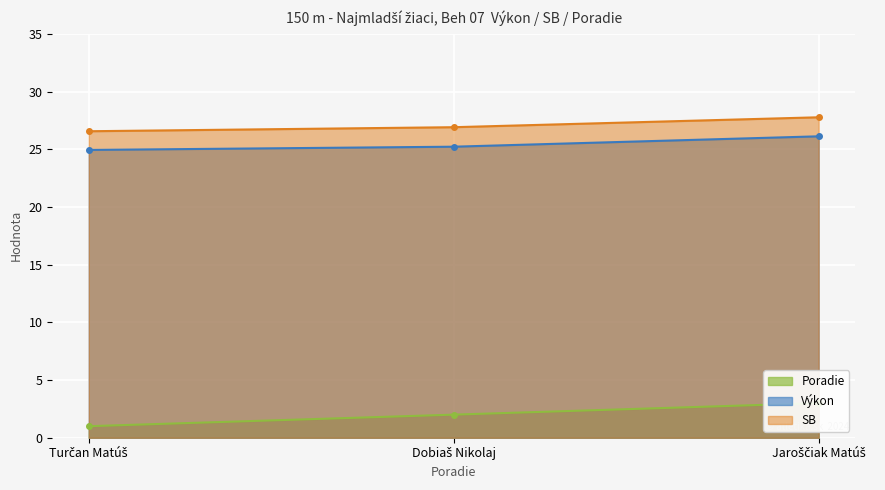

What is the smallest value displayed?

1.0